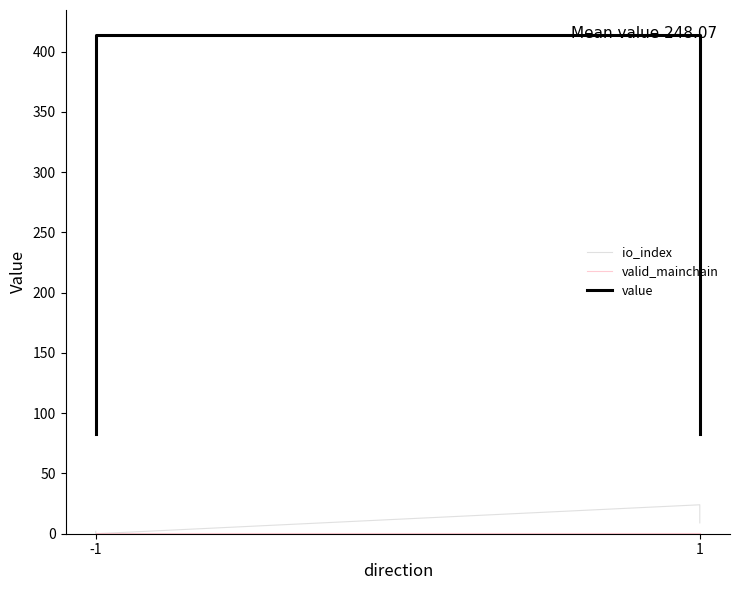

What are all the series names shown in the legend?

io_index, valid_mainchain, value